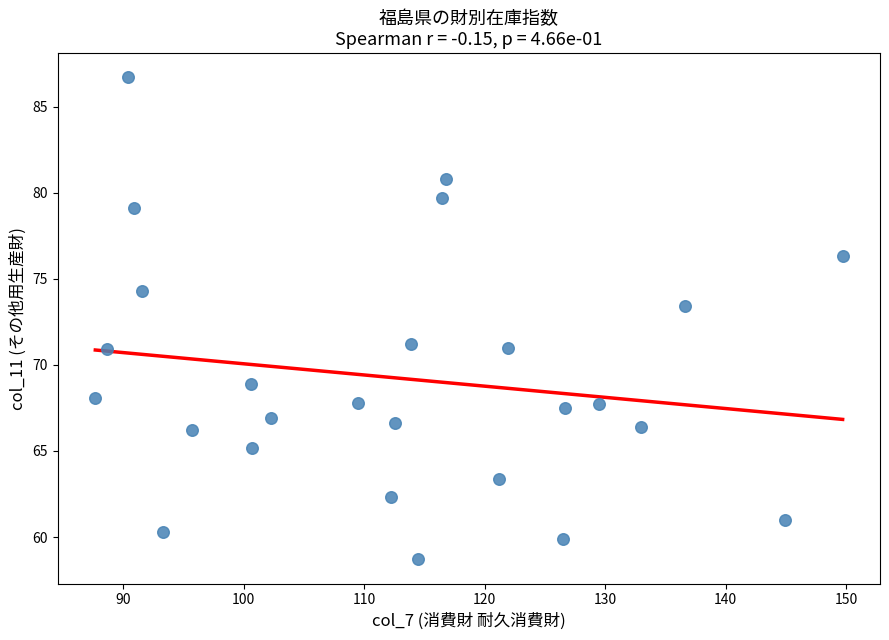

What is the range of X values (max minus min)?

62.0